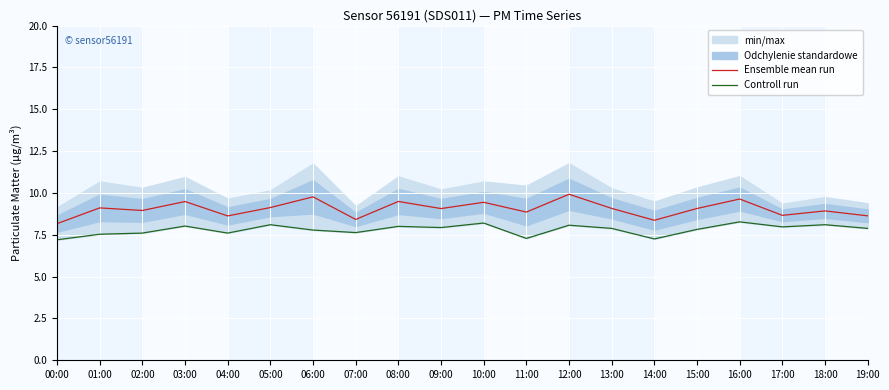

What is the difference between the maximum and minimum values in the Controll run series?

1.1